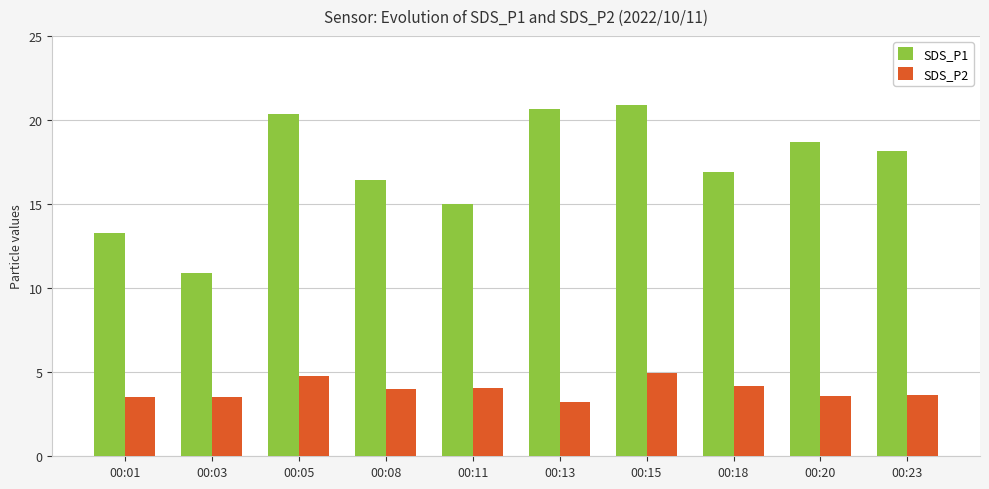

Rank the series by their average value, from highest to lowest.

SDS_P1, SDS_P2